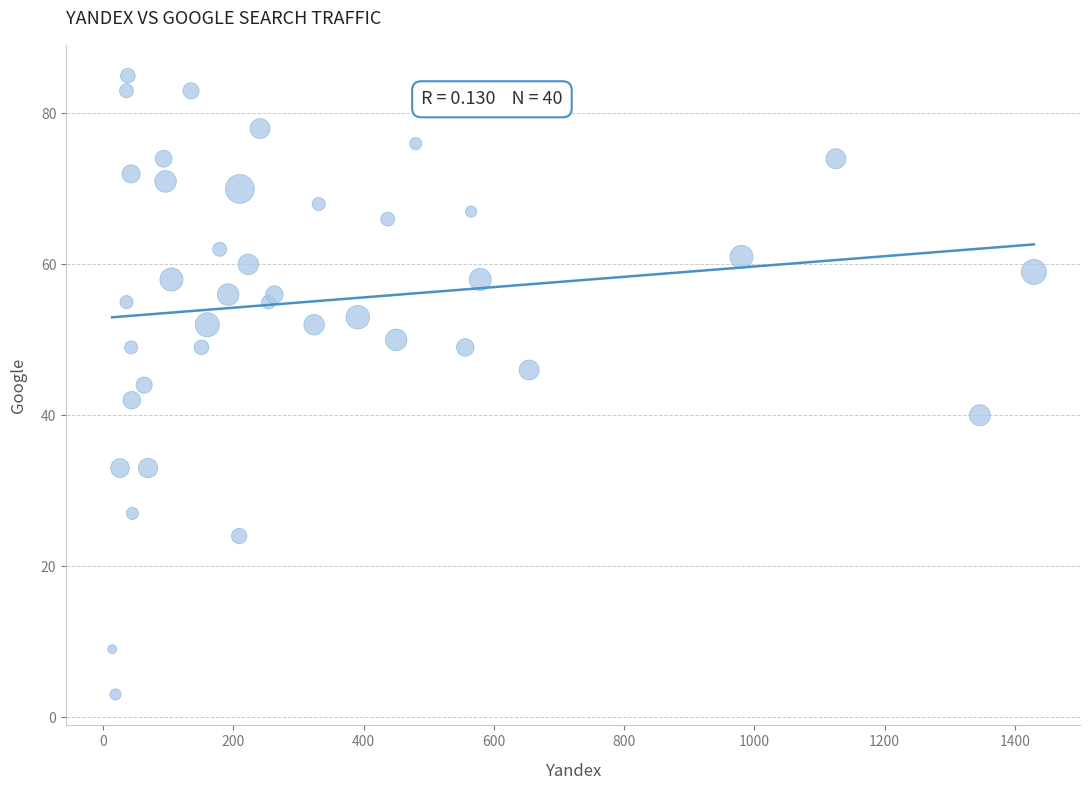

What is the range of X values (max minus min)?

1415